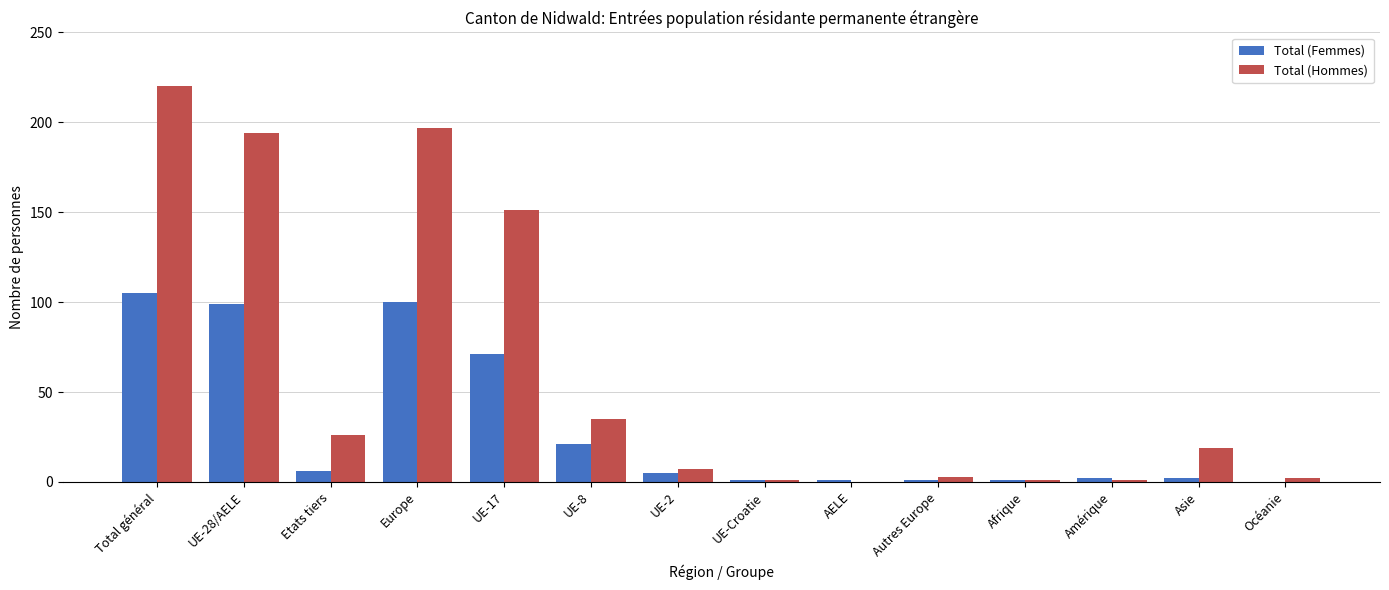

Reading left to right, transcribe all the data shown in this chart.

Total (Femmes): Total général=105	UE-28/AELE=99	Etats tiers=6	Europe=100	UE-17=71	UE-8=21	UE-2=5	UE-Croatie=1	AELE=1	Autres Europe=1	Afrique=1	Amérique=2	Asie=2	Océanie=0
Total (Hommes): Total général=220	UE-28/AELE=194	Etats tiers=26	Europe=197	UE-17=151	UE-8=35	UE-2=7	UE-Croatie=1	AELE=0	Autres Europe=3	Afrique=1	Amérique=1	Asie=19	Océanie=2